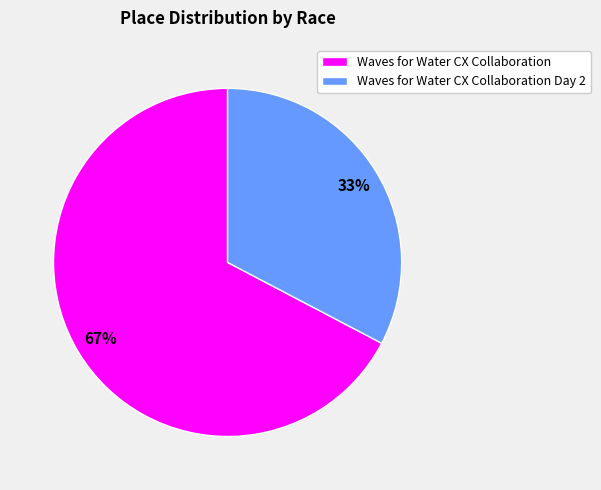

To the nearest percent, what percentage of the pie is Waves for Water CX Collaboration Day 2?

33%